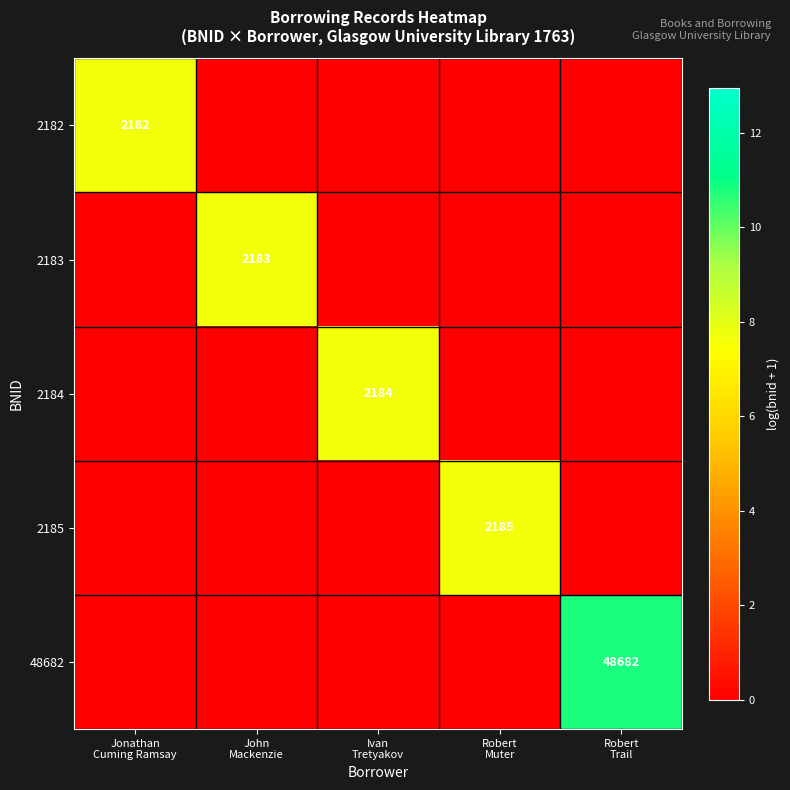

What is the total value across all series at Jonathan
Cuming Ramsay?

7.7